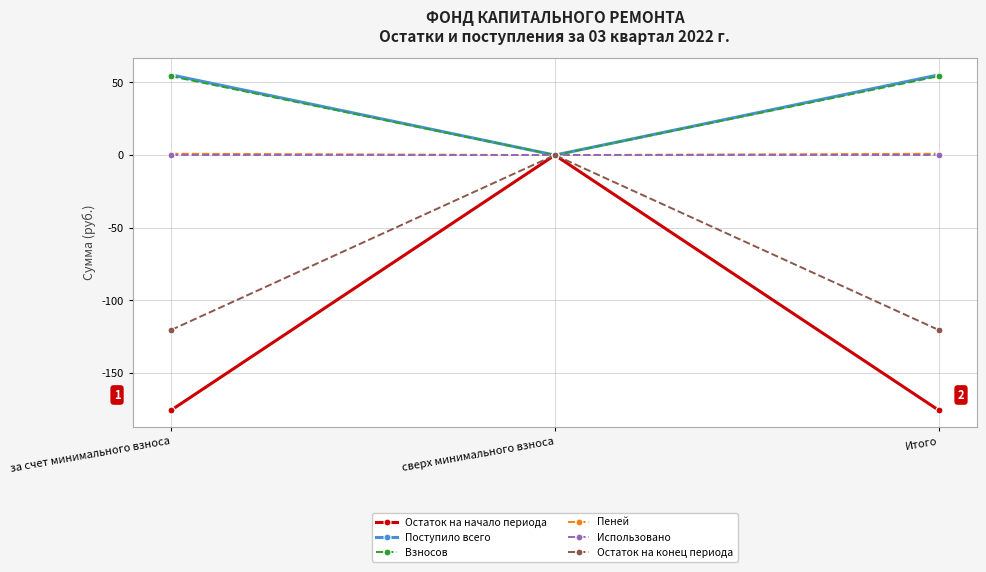

What is the label of the 1st point from the left?

за счет минимального взноса